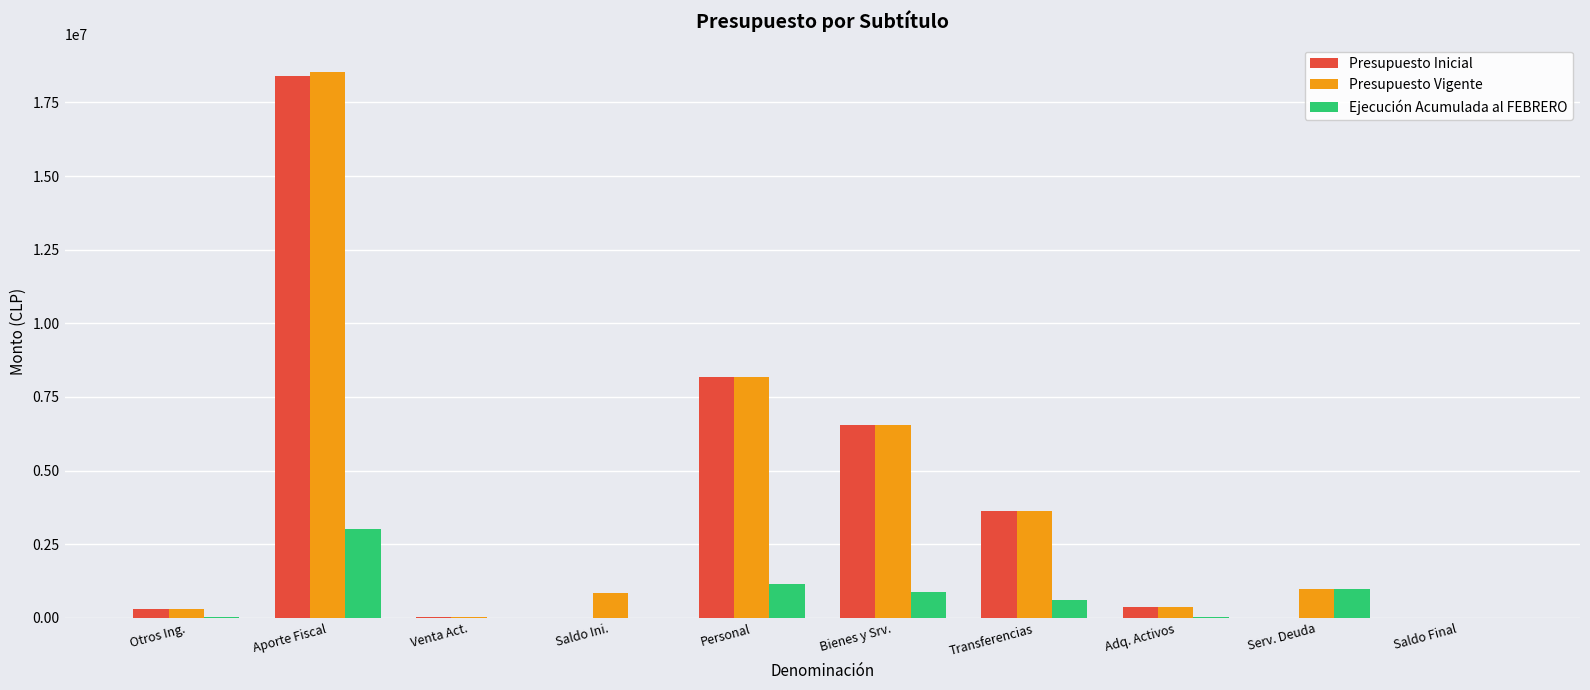

Is the value of Presupuesto Inicial at Personal greater than the value of Presupuesto Vigente at Adq. Activos?

Yes